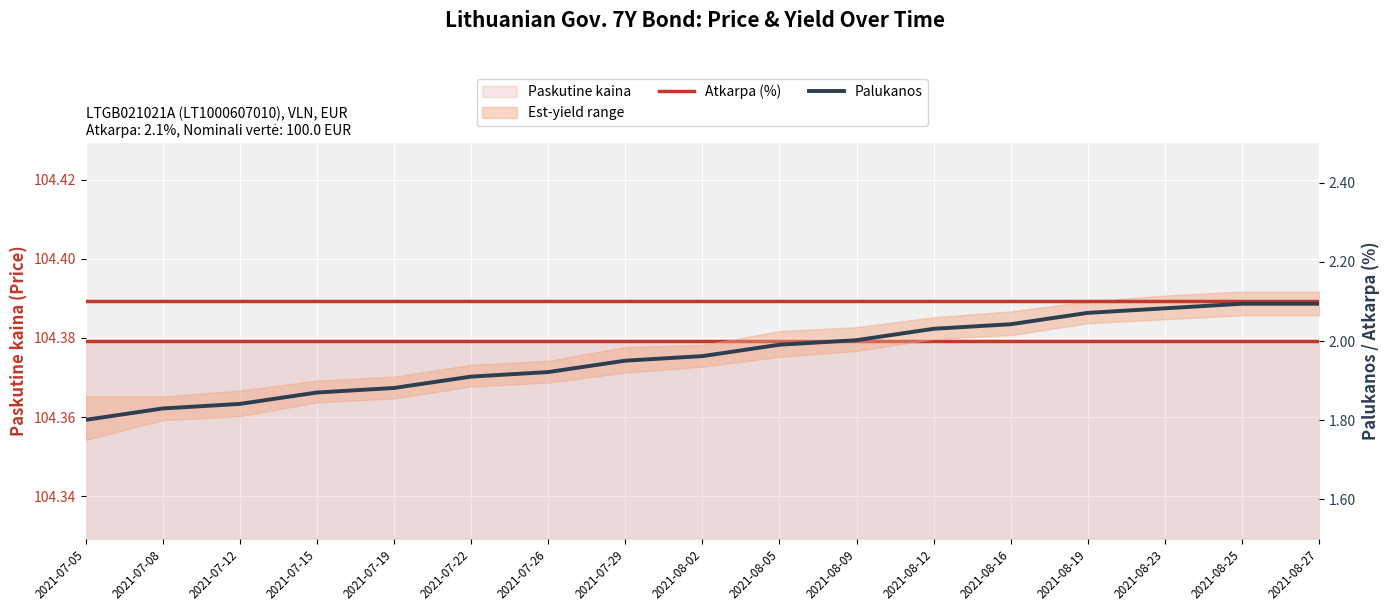

True or false: Atkarpa (%) has more than 1 points higher than both neighbors.

False